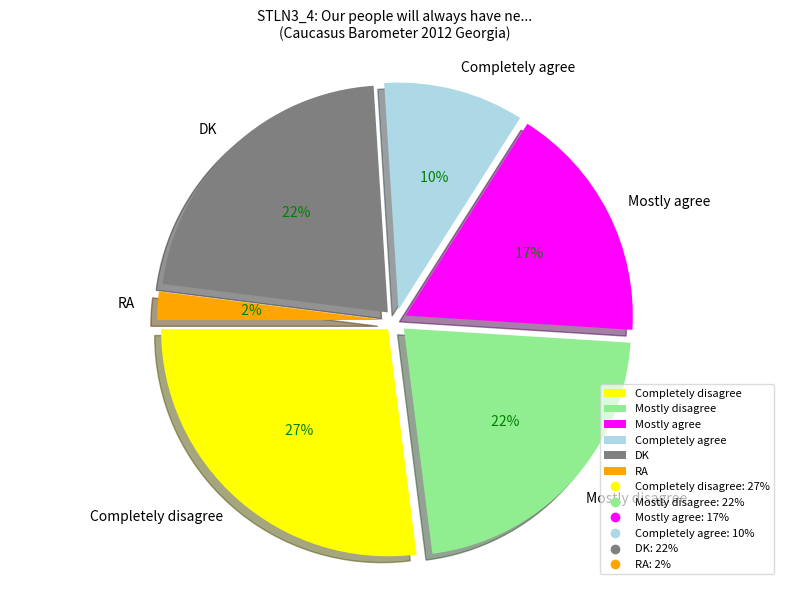

Combined, do Completely disagree and RA account for over 50%?

No